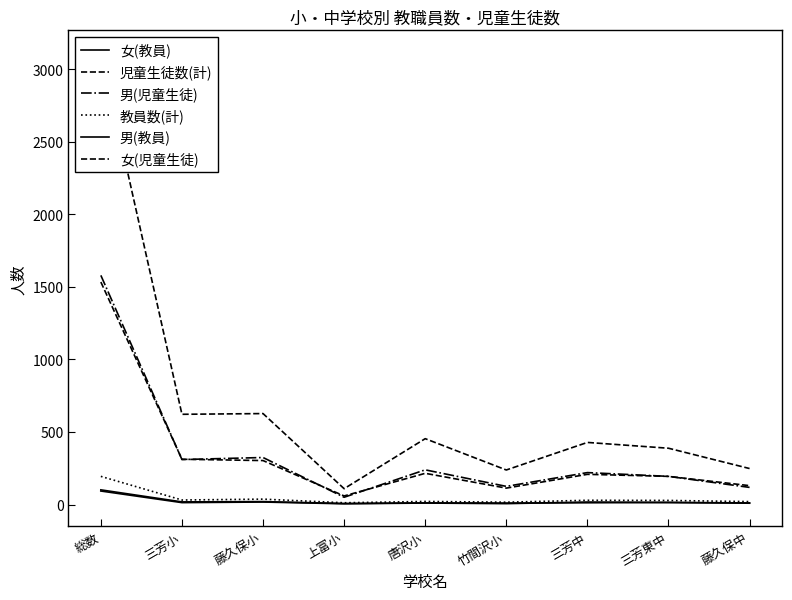

True or false: 女(児童生徒) and 児童生徒数(計) intersect in this chart.

False